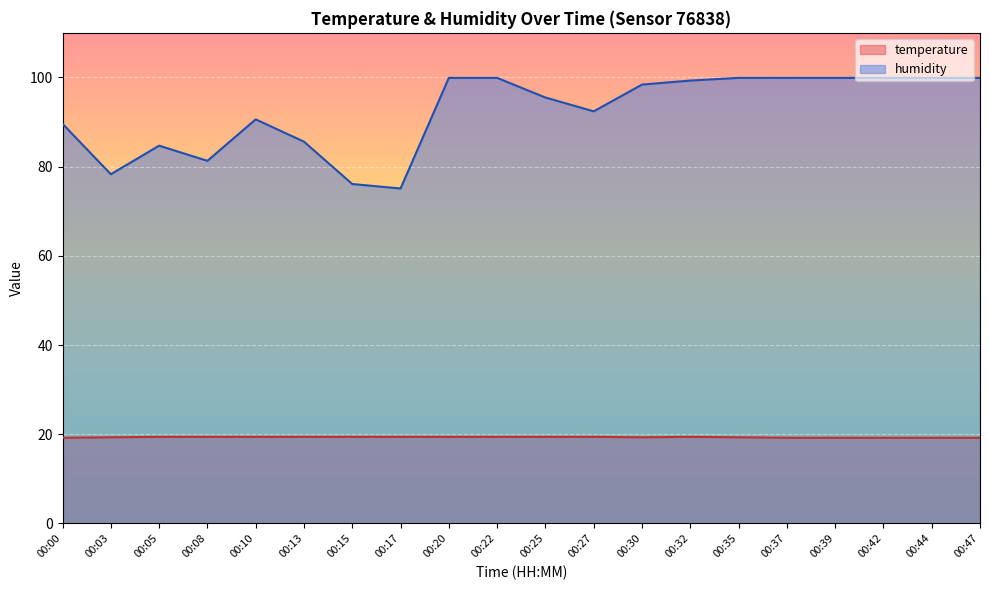

What is the total value across all series at 00:30?

117.7